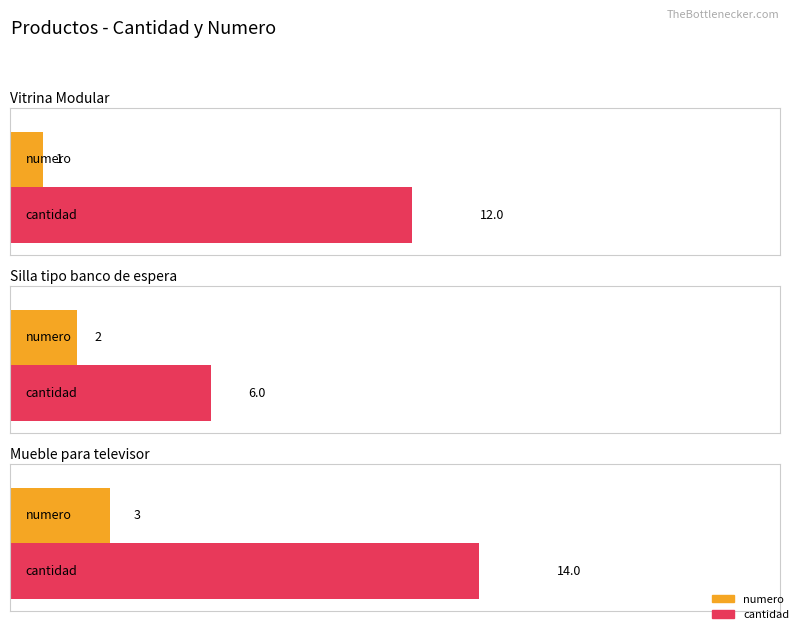

Which category has the highest value in the numero series?

Mueble para televisor